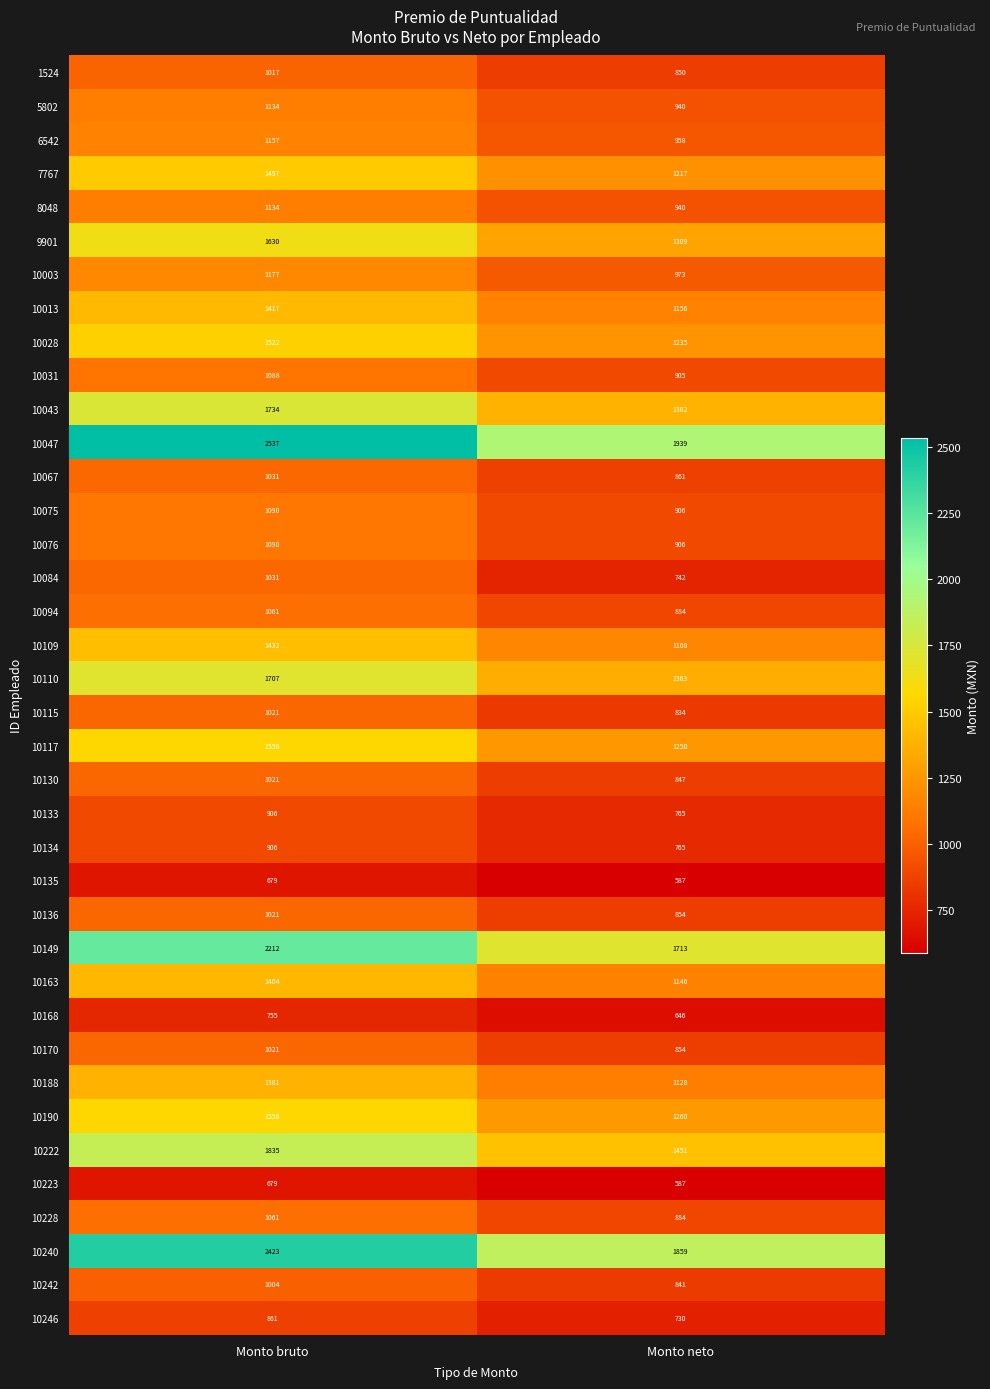

What is the difference between the maximum and minimum values in the 10084 series?

289